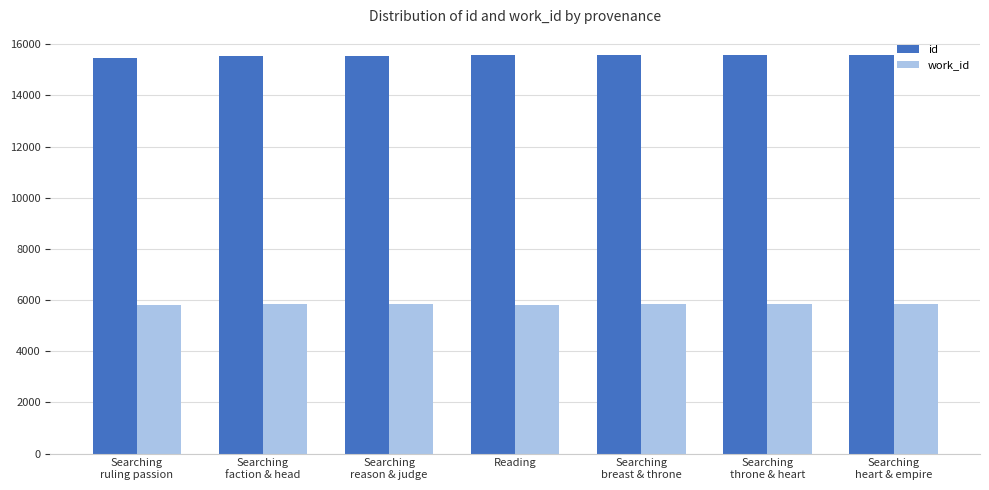

What is the total value across all series at Searching
heart & empire?

21440